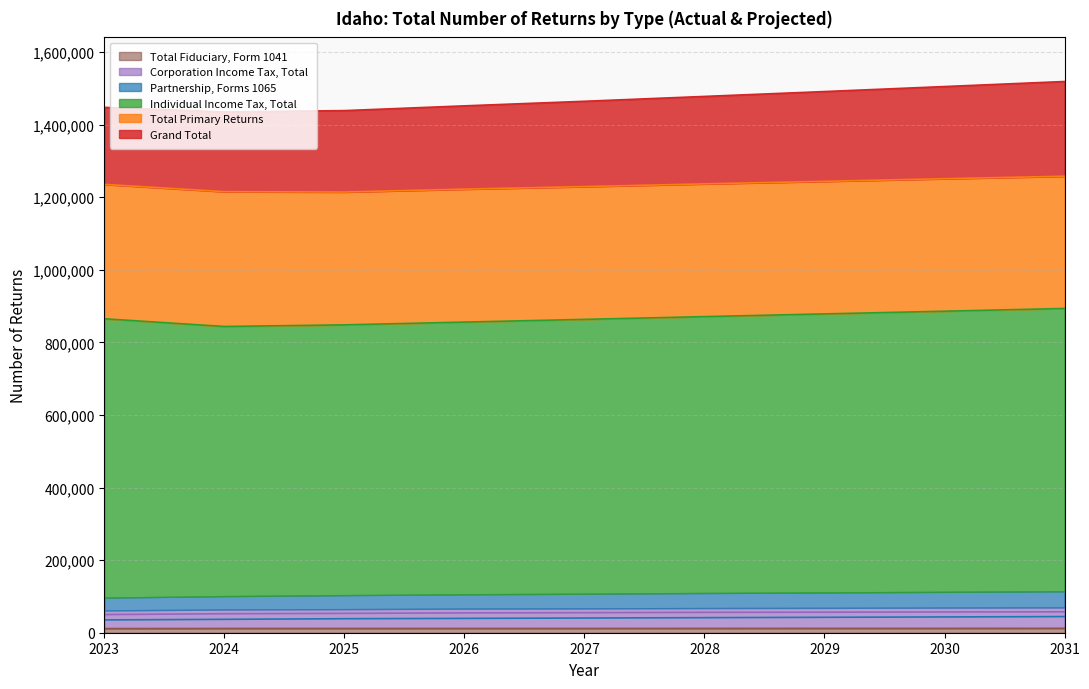

The Grand Total series shows 1505100 at 2030. True or false?

True